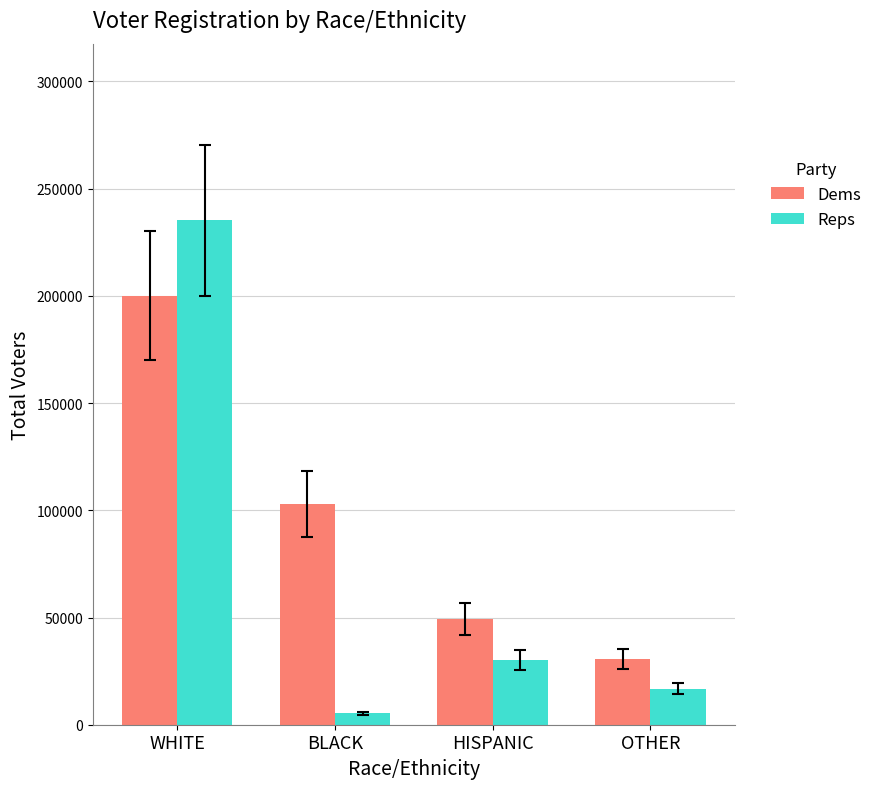

What is the difference between the highest and lowest values at HISPANIC?

19194